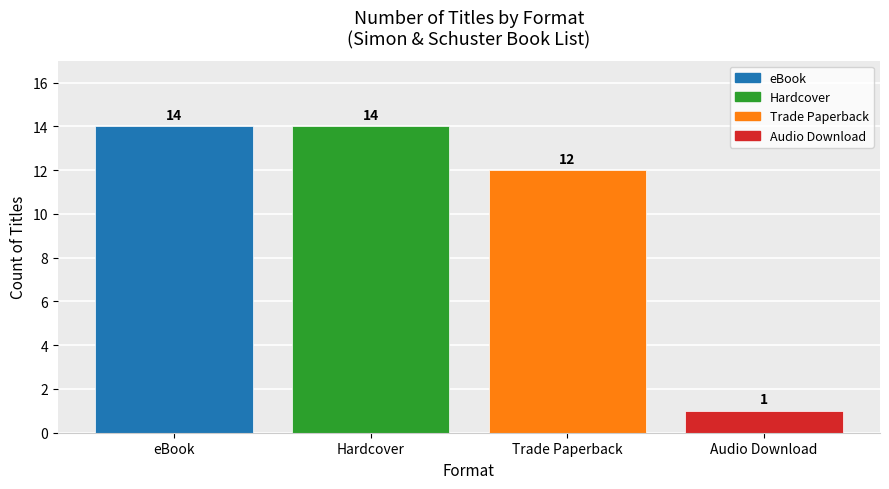

What is the maximum value shown in the chart?

14